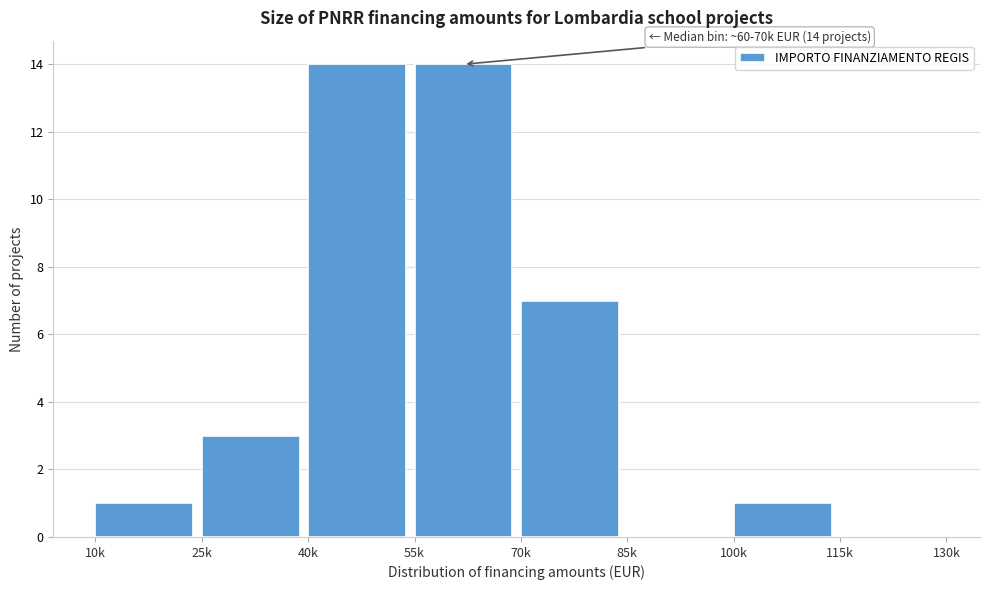

Reading left to right, list all the values displayed in this chart.

10k=1	25k=3	40k=14	55k=14	70k=7	85k=0	100k=1	115k=0